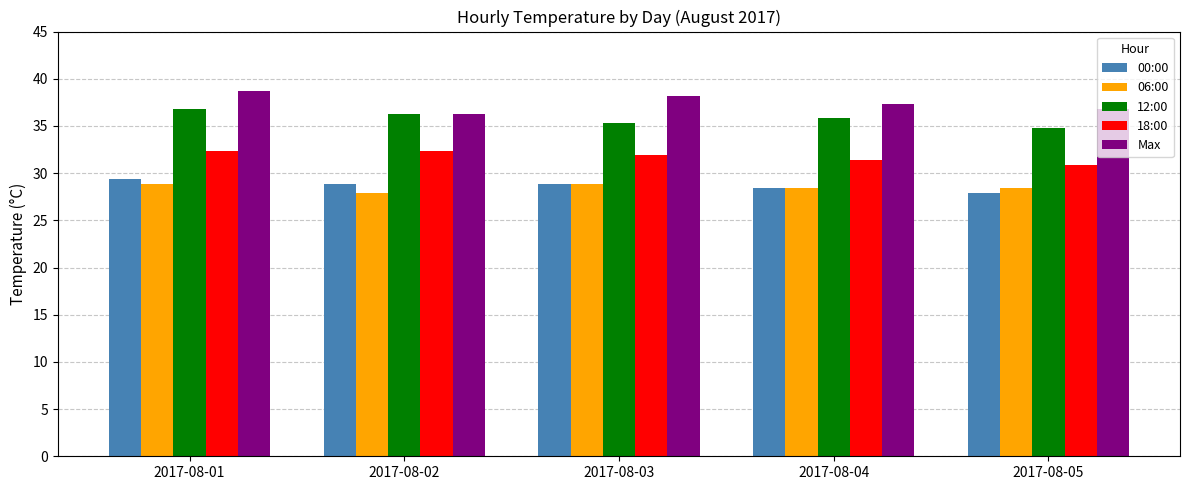

What are all the series names shown in the legend?

00:00, 06:00, 12:00, 18:00, Max